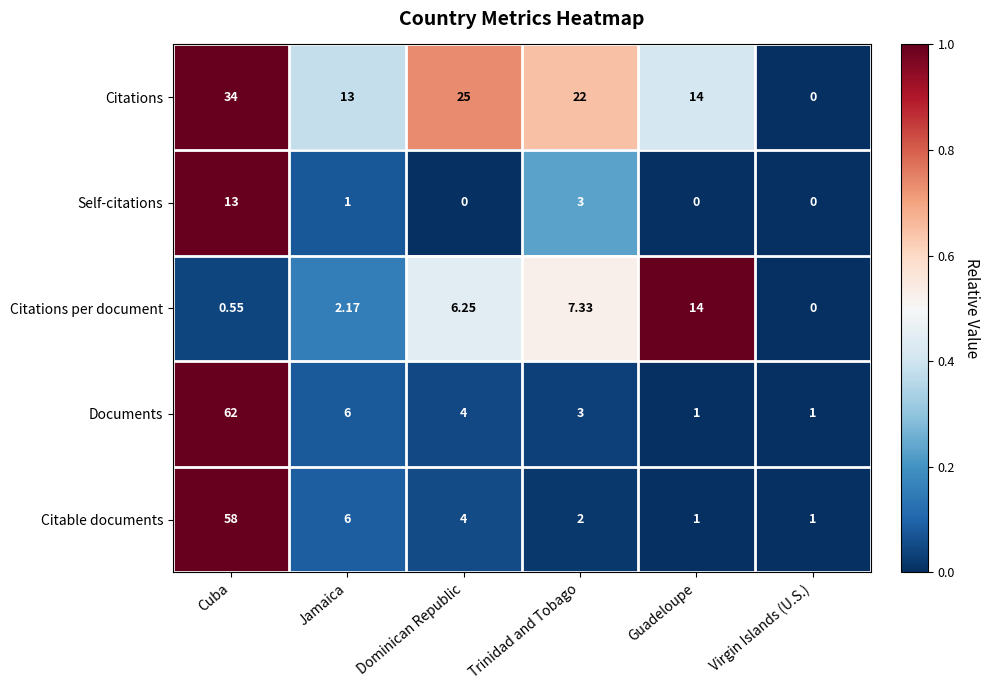

Which series has the largest total across all categories?

Citations